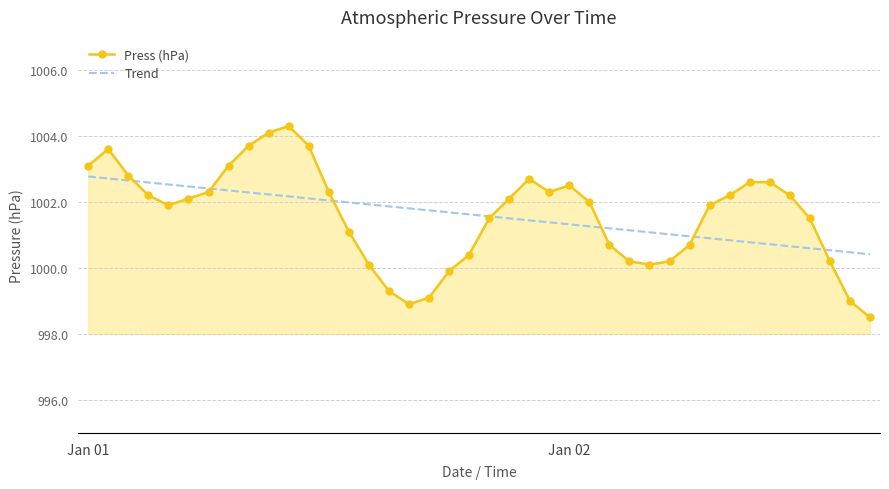

What is the greatest value displayed?

1004.3